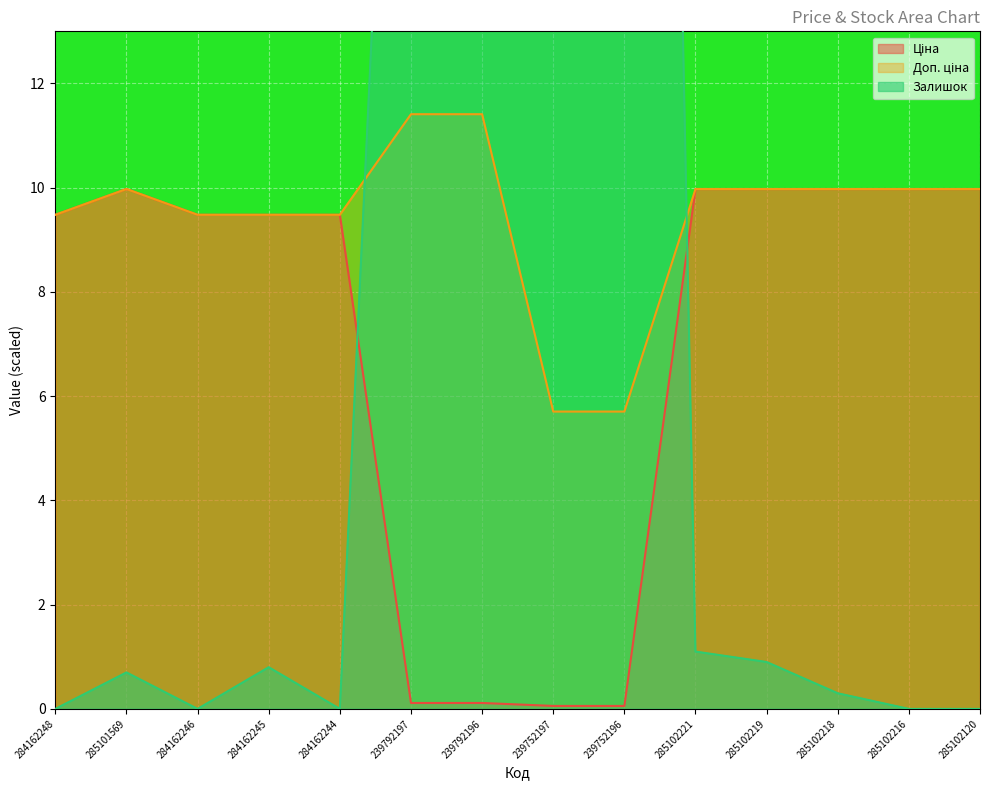

How many lines are shown in the chart?

3